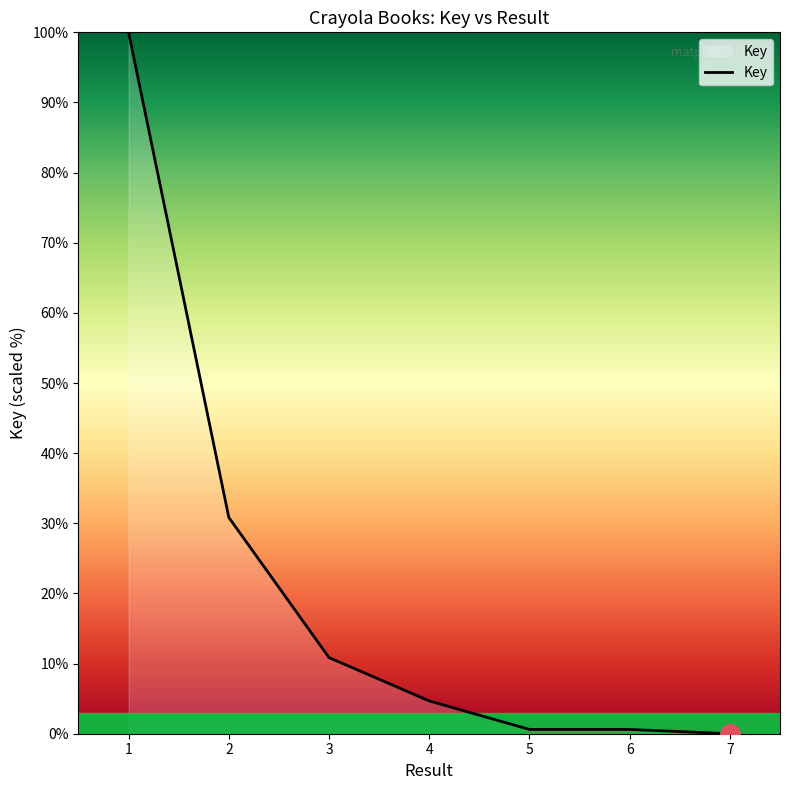

The chart shows a value of 17.3 at 3. True or false?

False